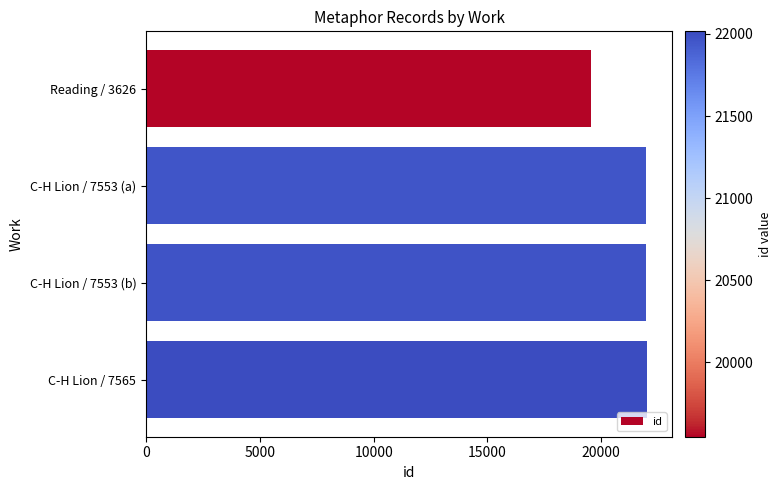

What is the sum of the values at Reading / 3626 and C-H Lion / 7565?

41562